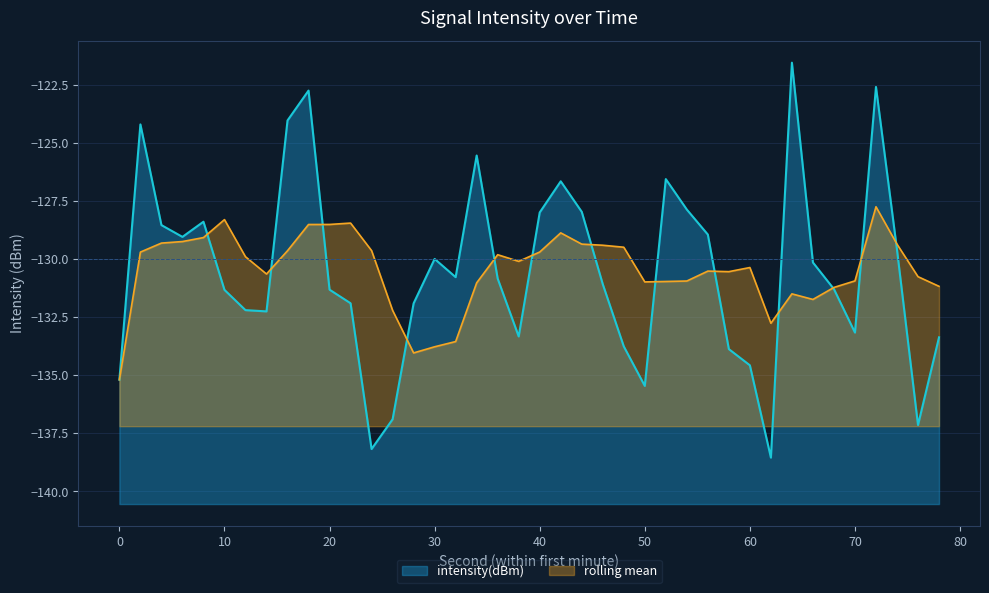

What is the minimum value shown in the chart?

-138.2